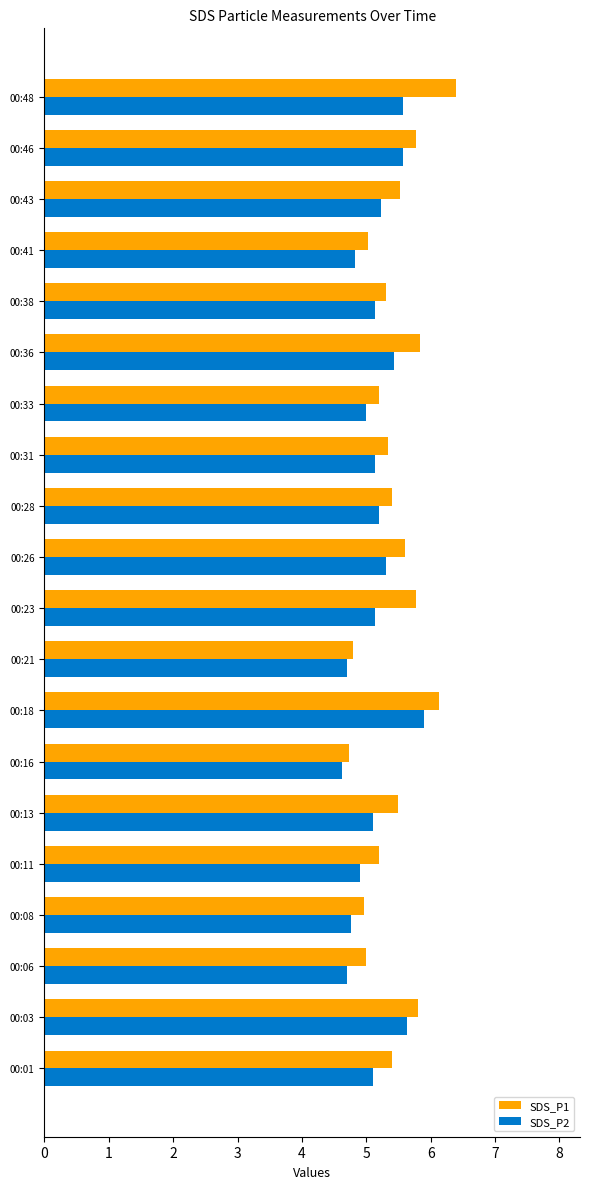

Rank the series by their maximum value, from lowest to highest.

SDS_P2, SDS_P1